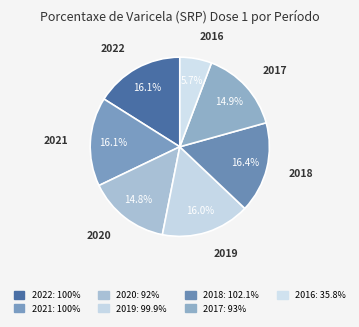

Is the sum of 2021 and 2018 greater than half?

No